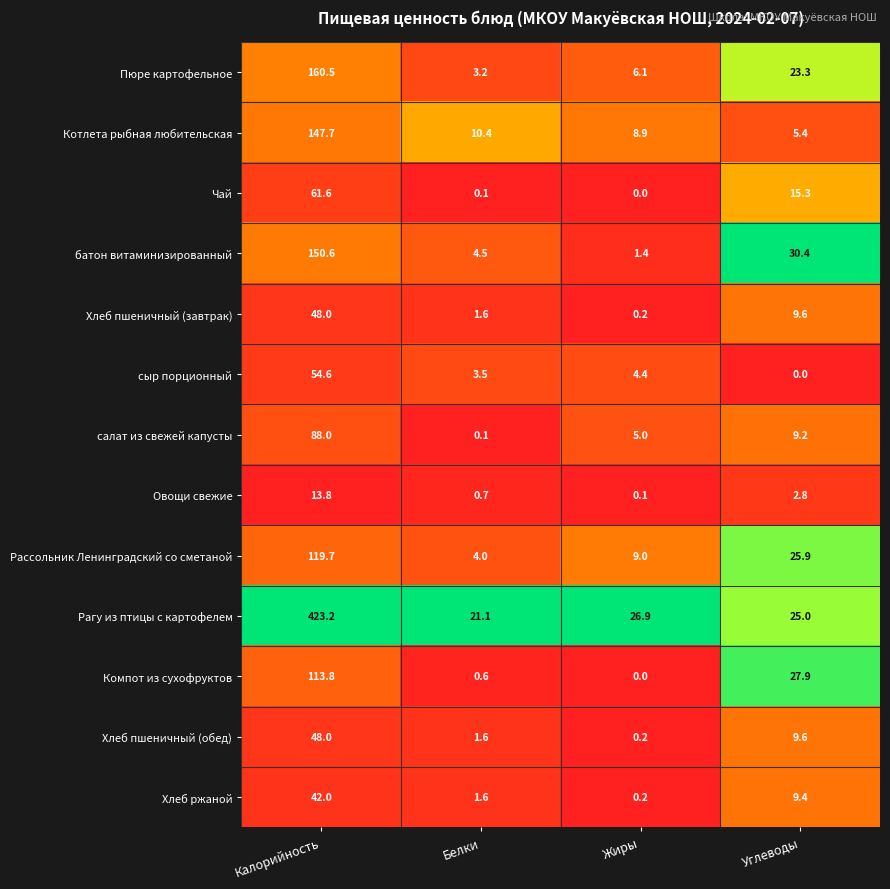

What is the total value across all series at Белки?

53.0